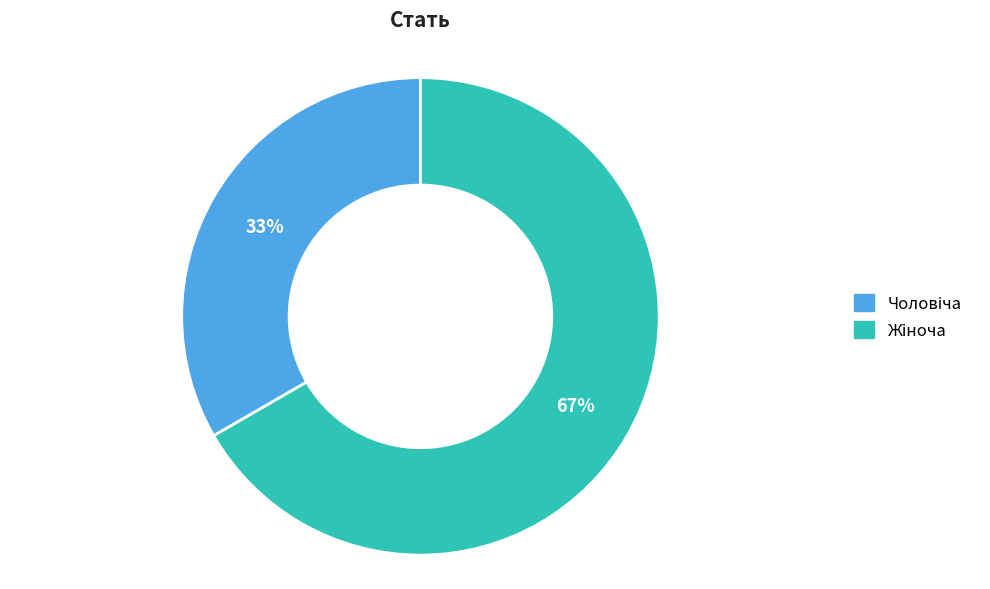

Does any single category account for the majority?

Yes